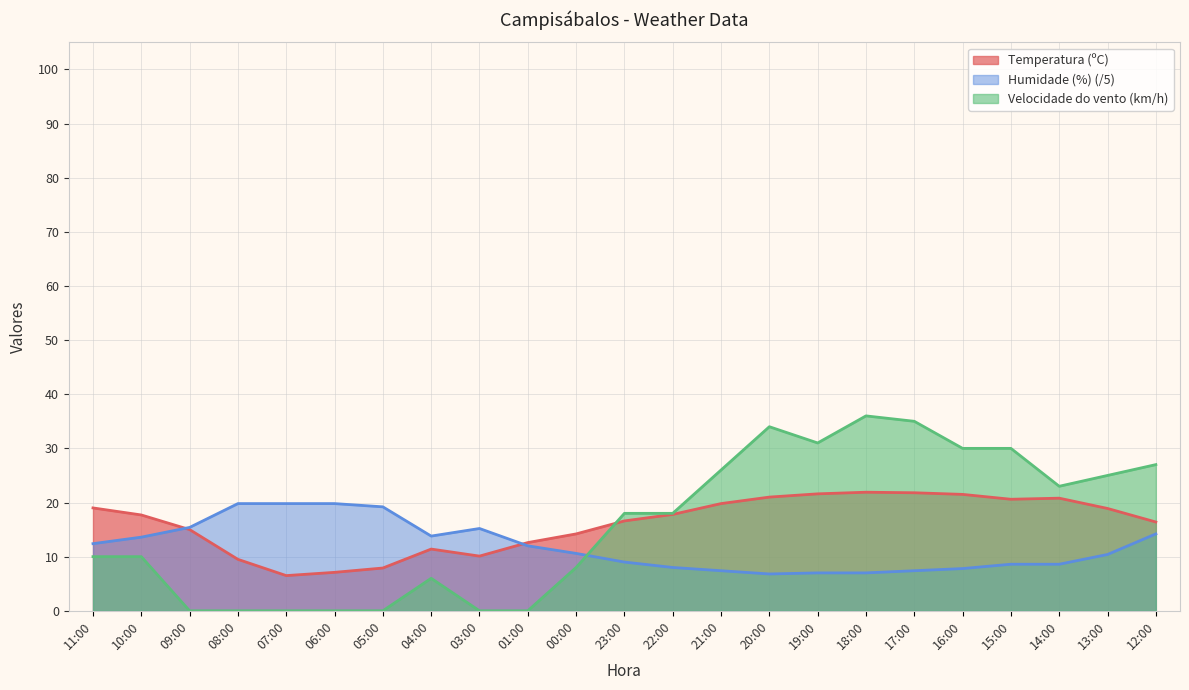

How many lines are shown in the chart?

3